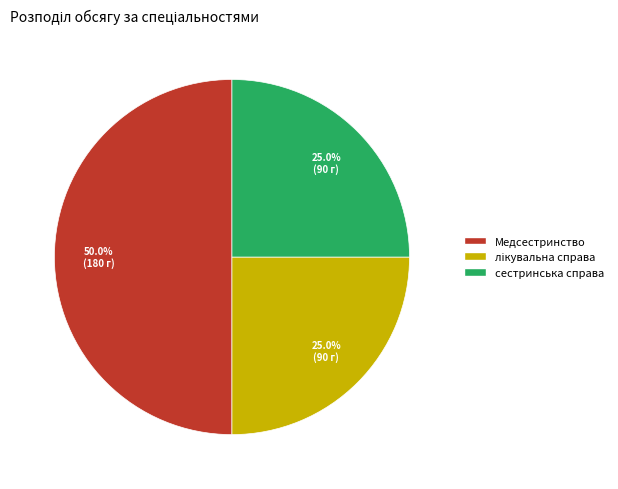

Combined, what portion of the pie is Медсестринство and сестринська справа?

75.0%